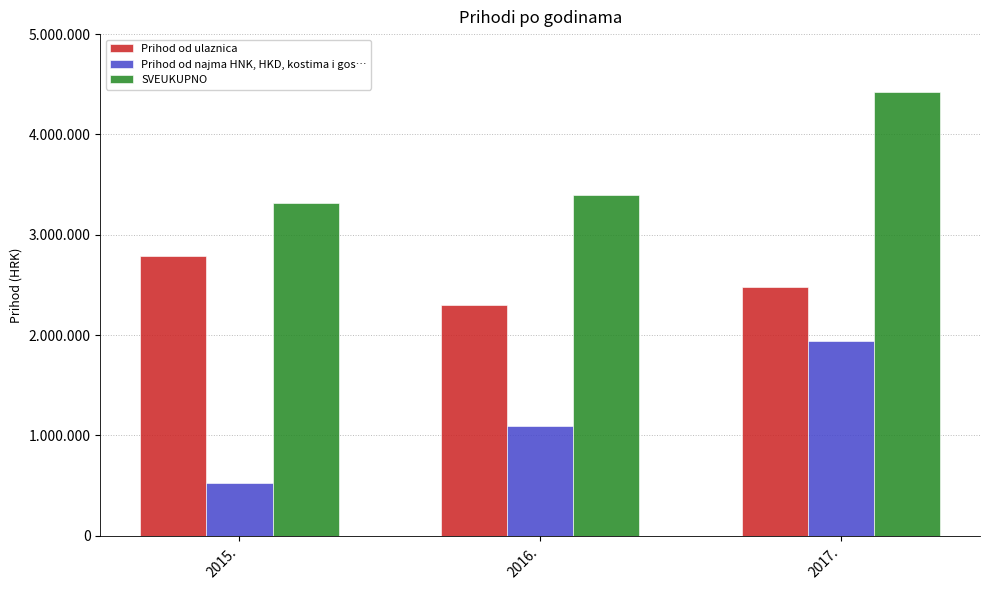

Reading left to right, transcribe all the data shown in this chart.

Prihod od ulaznica: 2790946.4	2297105.9	2478777.6
Prihod od najma HNK, HKD, kostima i gos…: 521673.0	1095649.9	1939603.9
SVEUKUPNO: 3312619.3	3392755.8	4418381.5